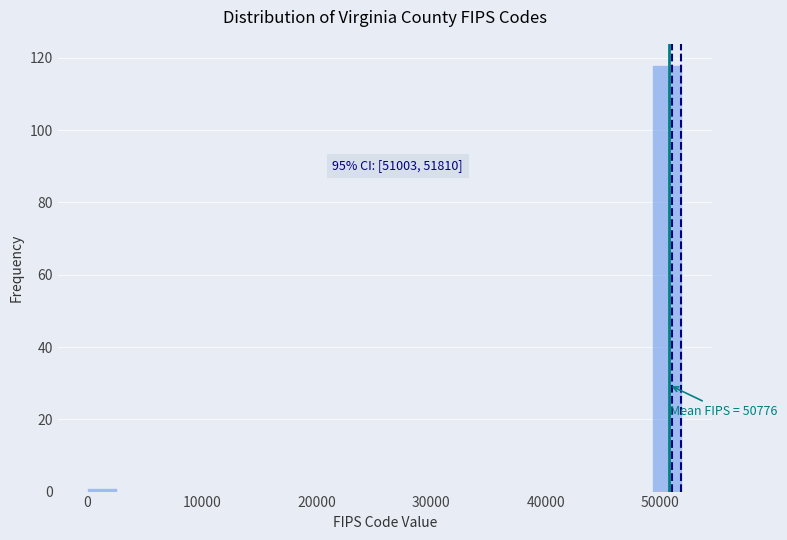

Around what value on the x-axis is the tallest bar? Give the approximate position of its centre, as read against the axis.

51000